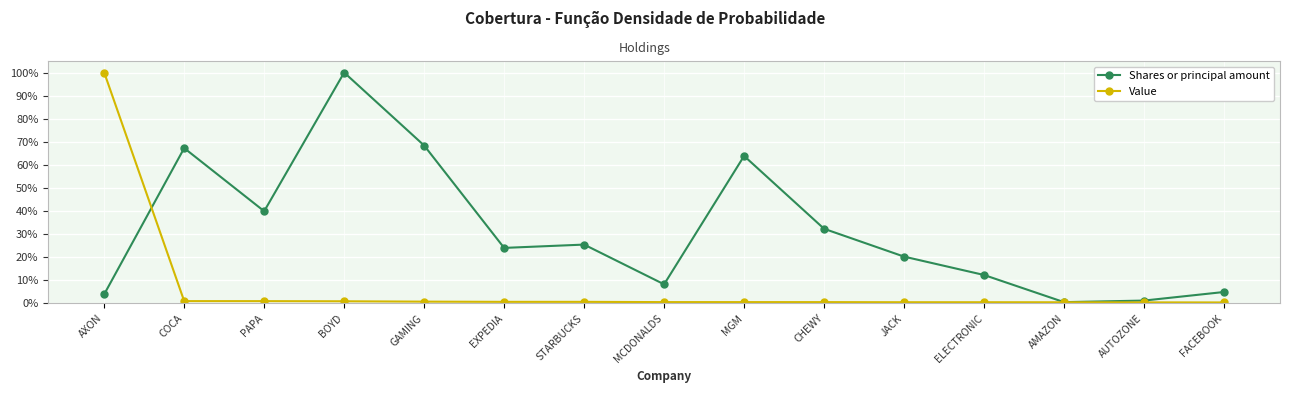

Rank the series at FACEBOOK from lowest to highest value.

Value, Shares or principal amount